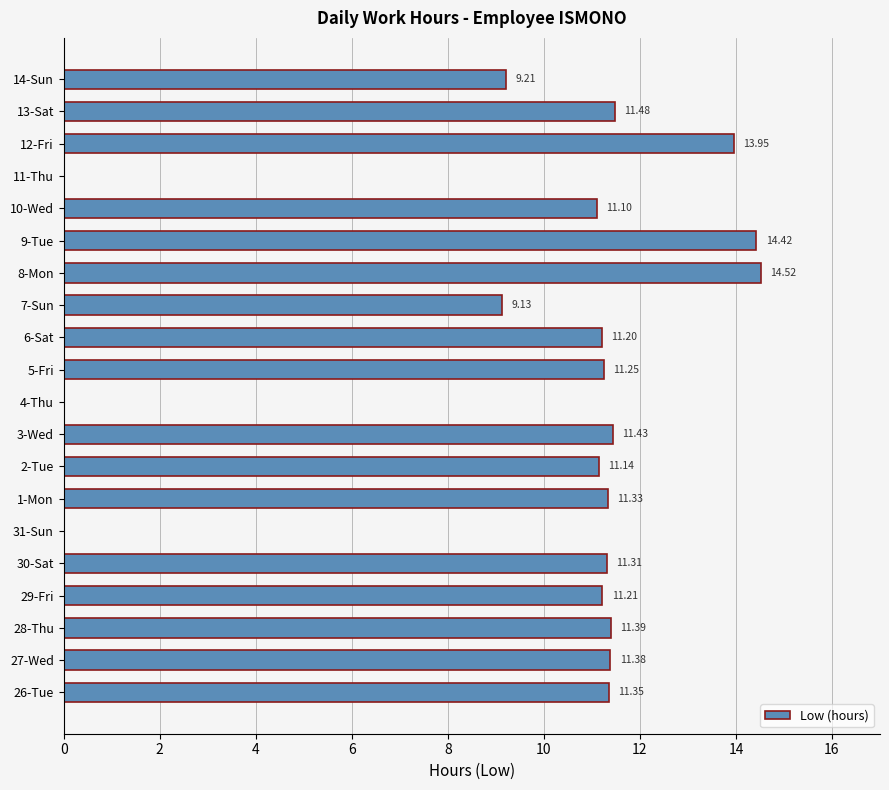

How many values exceed 11?

15